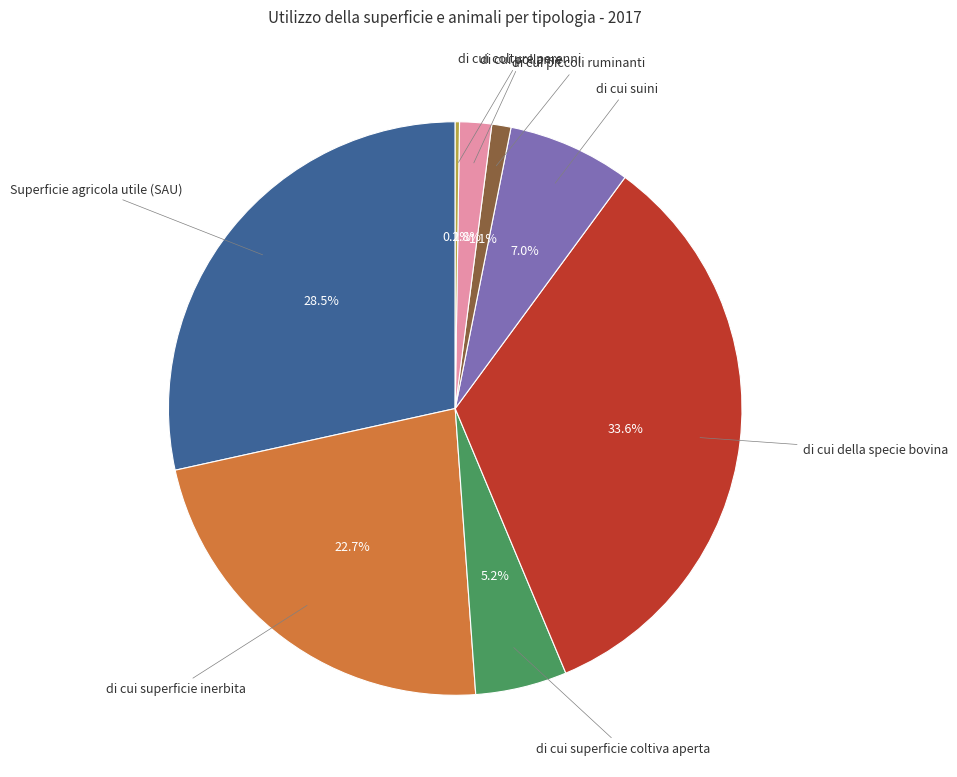

Does any single category account for the majority?

No